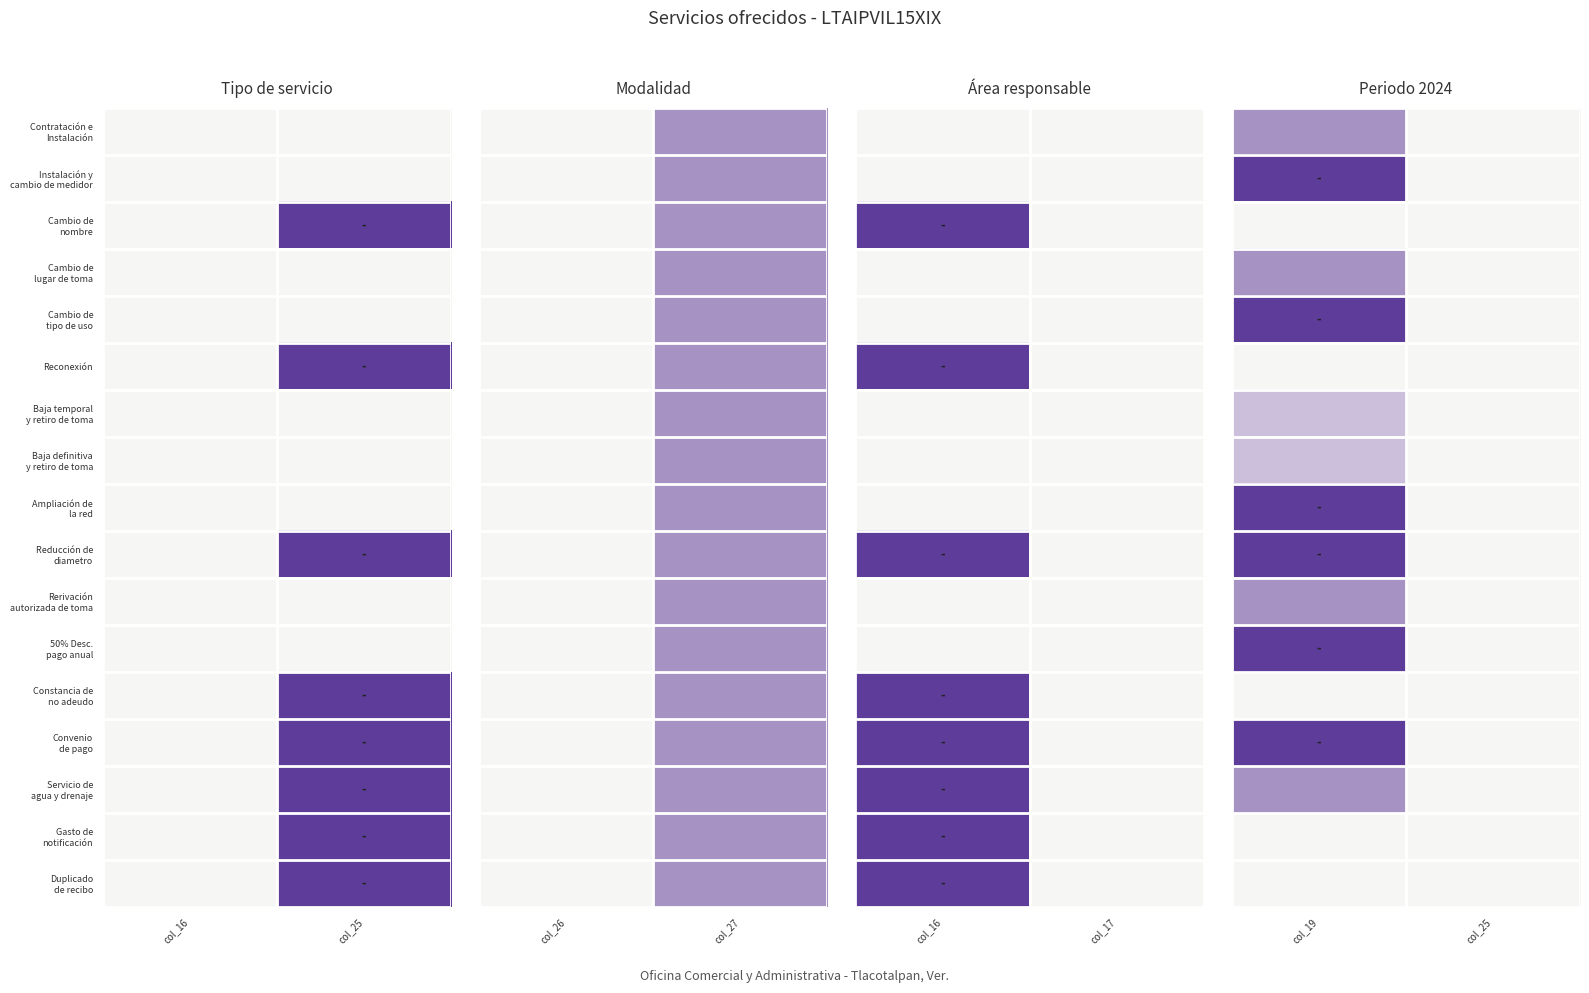

At how many categories does at least one series exceed 0?

2